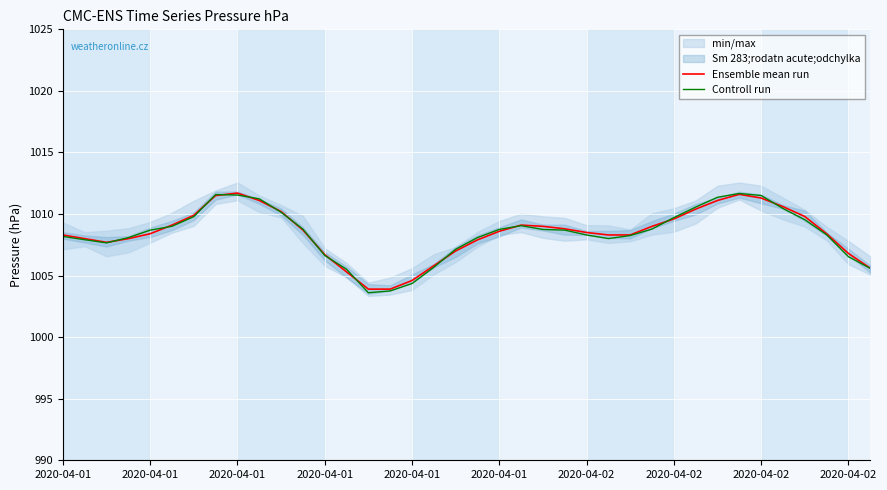

At 2020-04-02, list the series in order from largest to smallest.

Ensemble mean run, Controll run